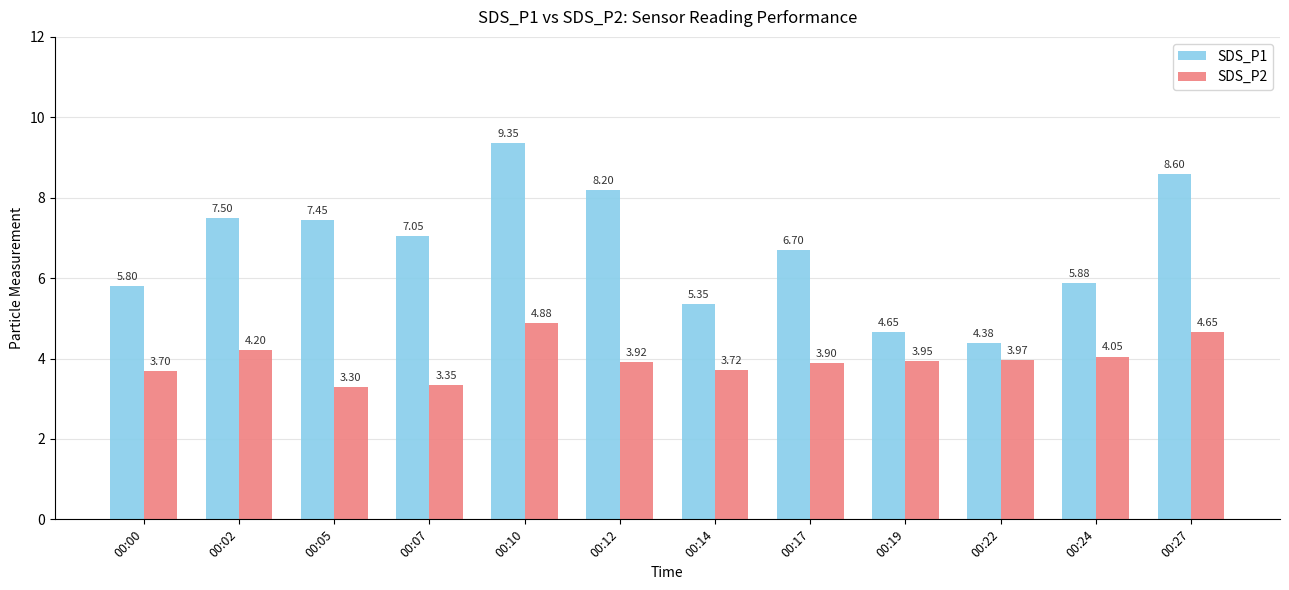

What is the minimum value for SDS_P2?

3.3